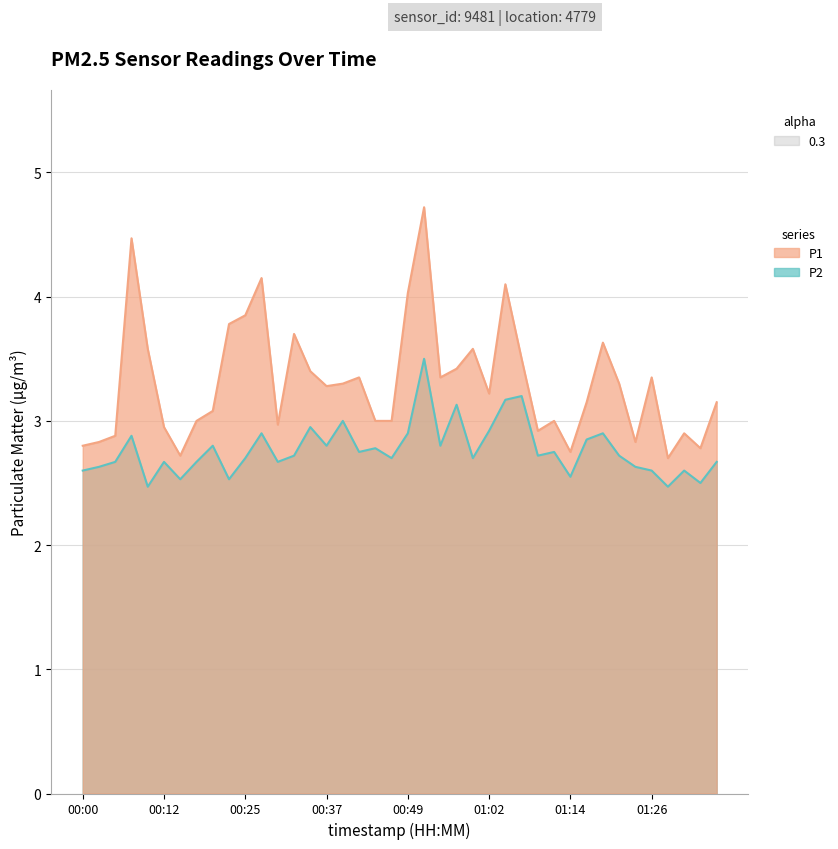

Where is the first local minimum for P1?

00:15